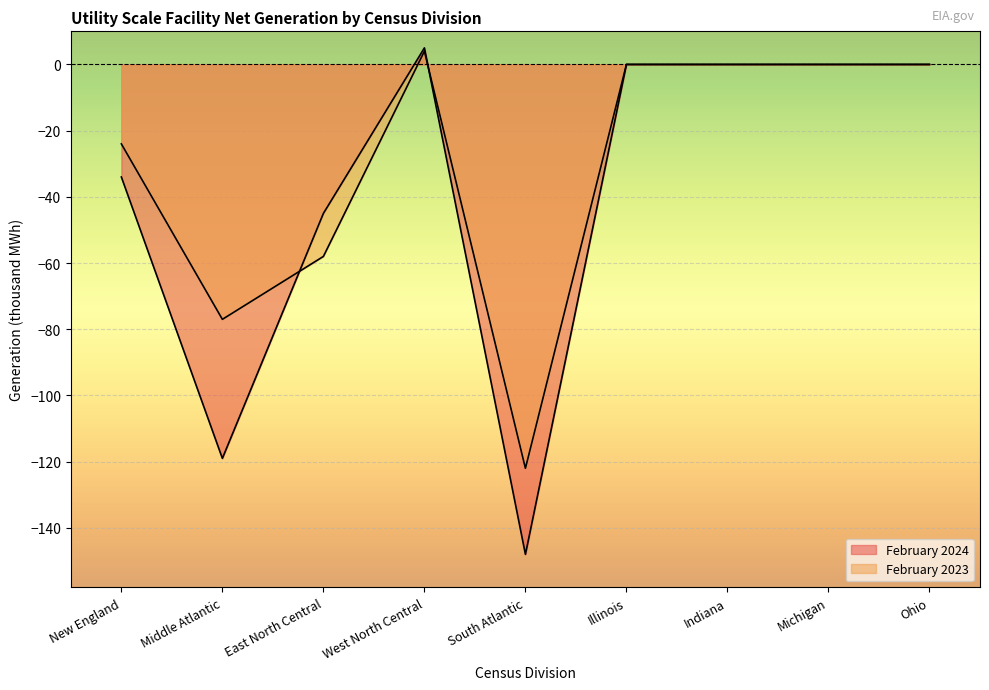

What are all the series names shown in the legend?

February 2024, February 2023